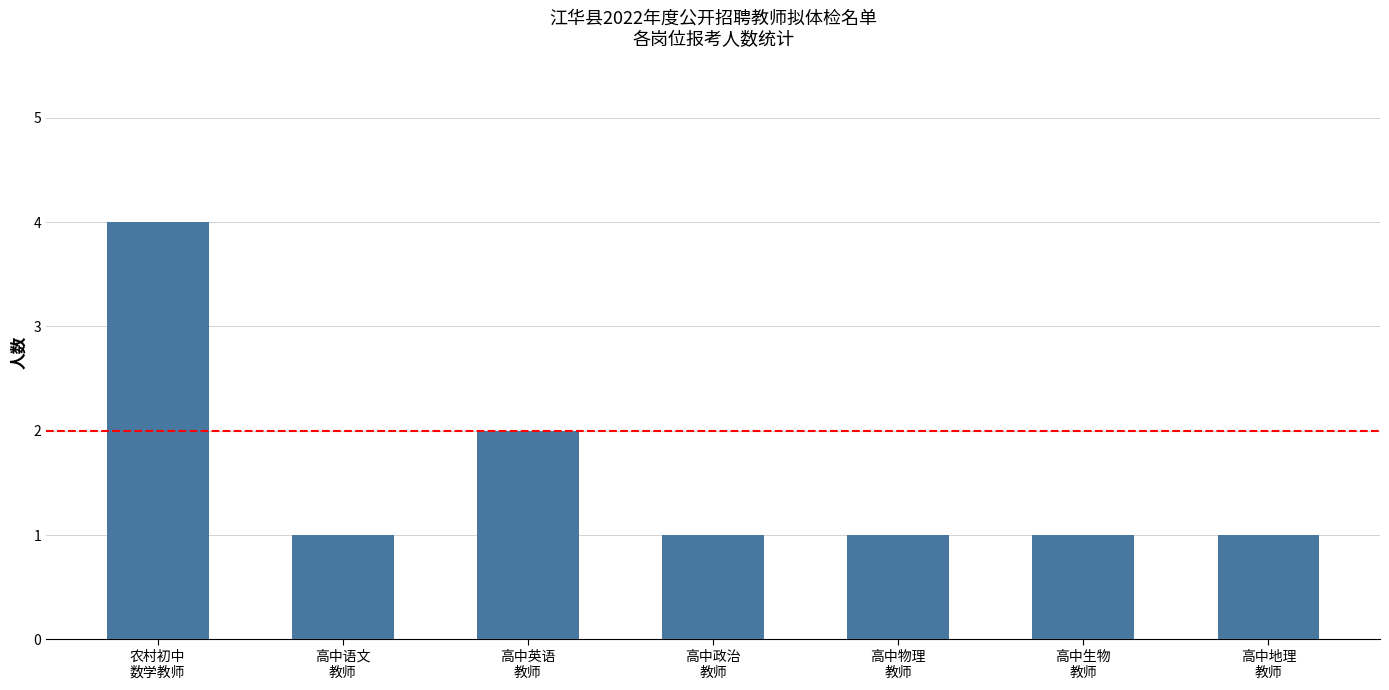

What is the change in value from 高中英语
教师 to 高中物理
教师?

-1